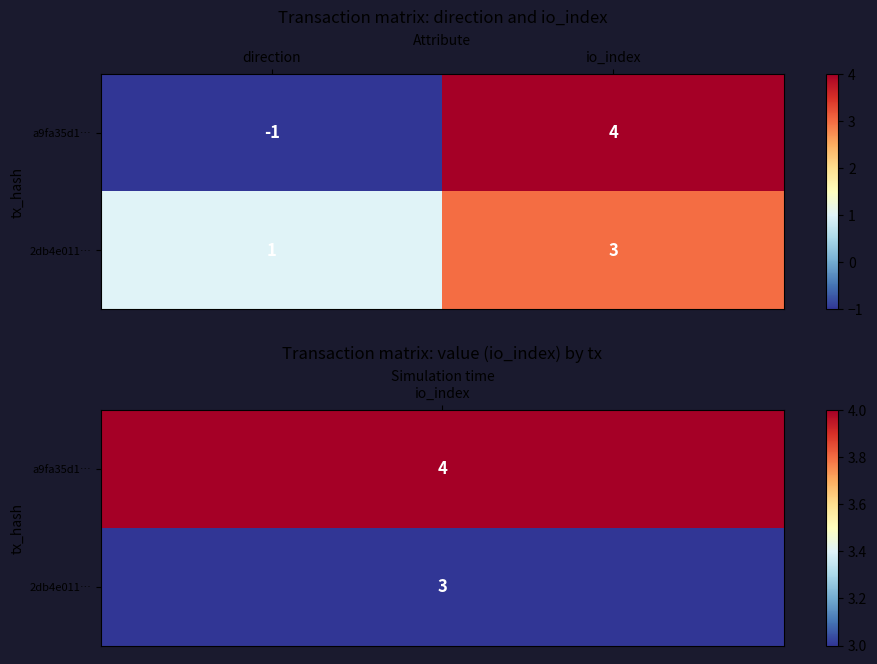

How many distinct data groups are displayed?

2